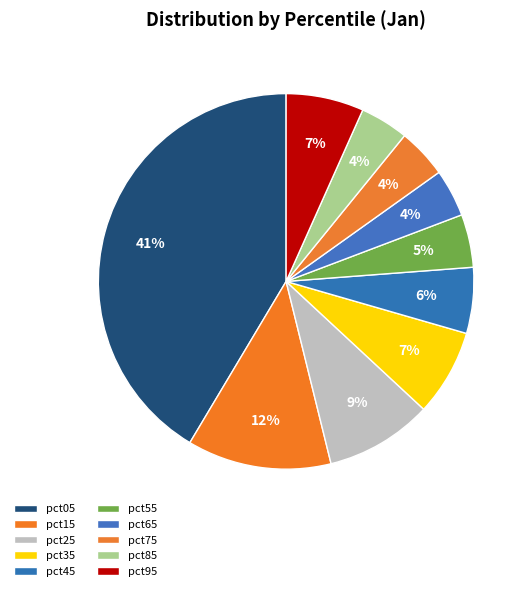

Does any single category account for the majority?

No